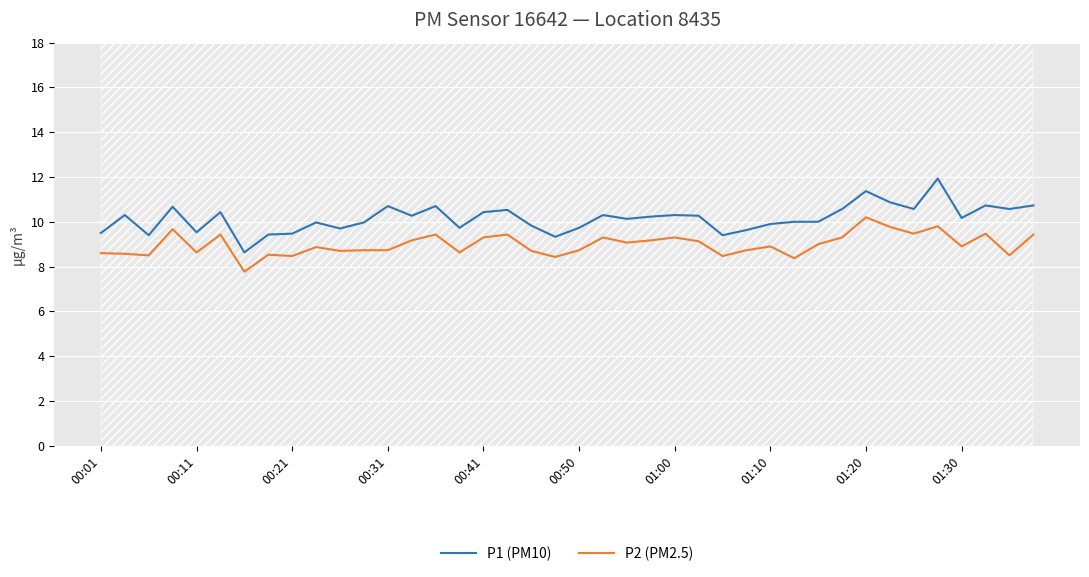

True or false: P1 (PM10) has more than 1 interior local peaks.

True